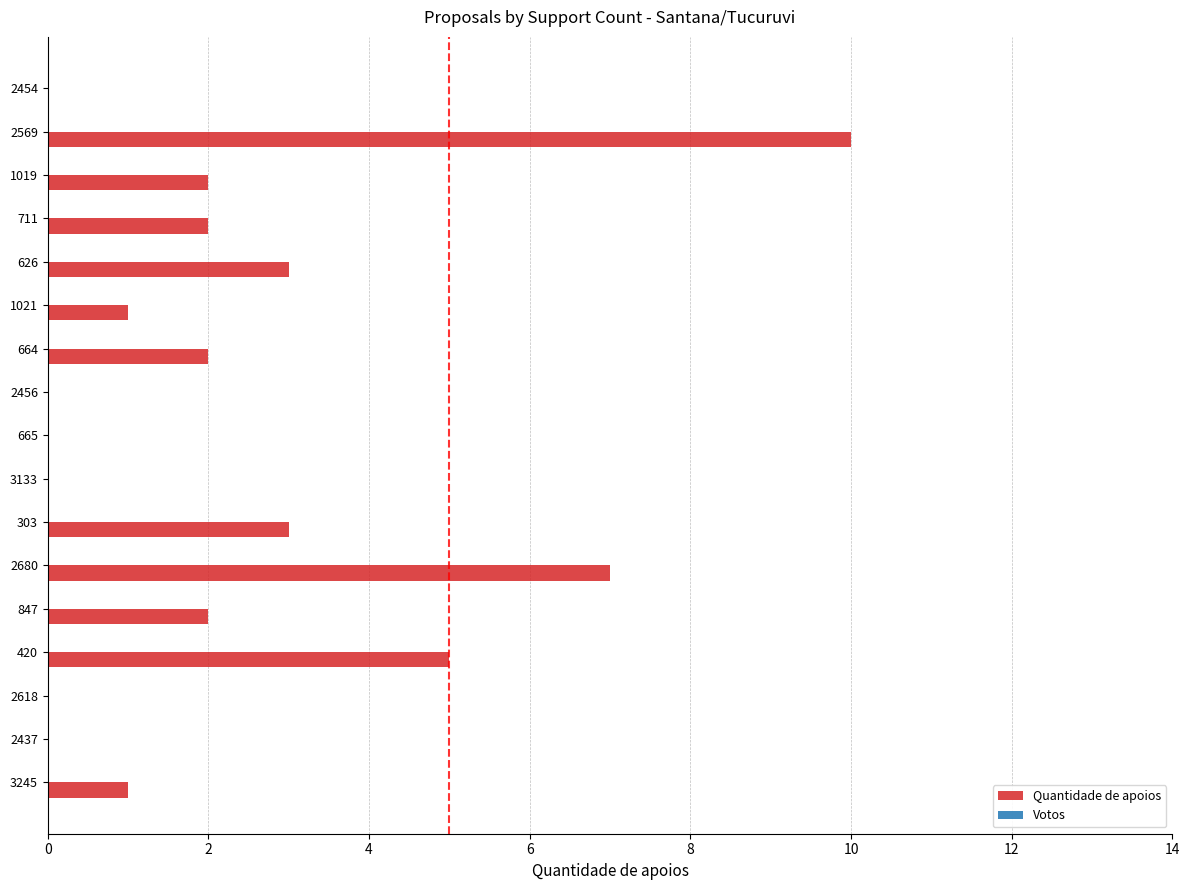

Which has a higher value, 665 or 626?

626